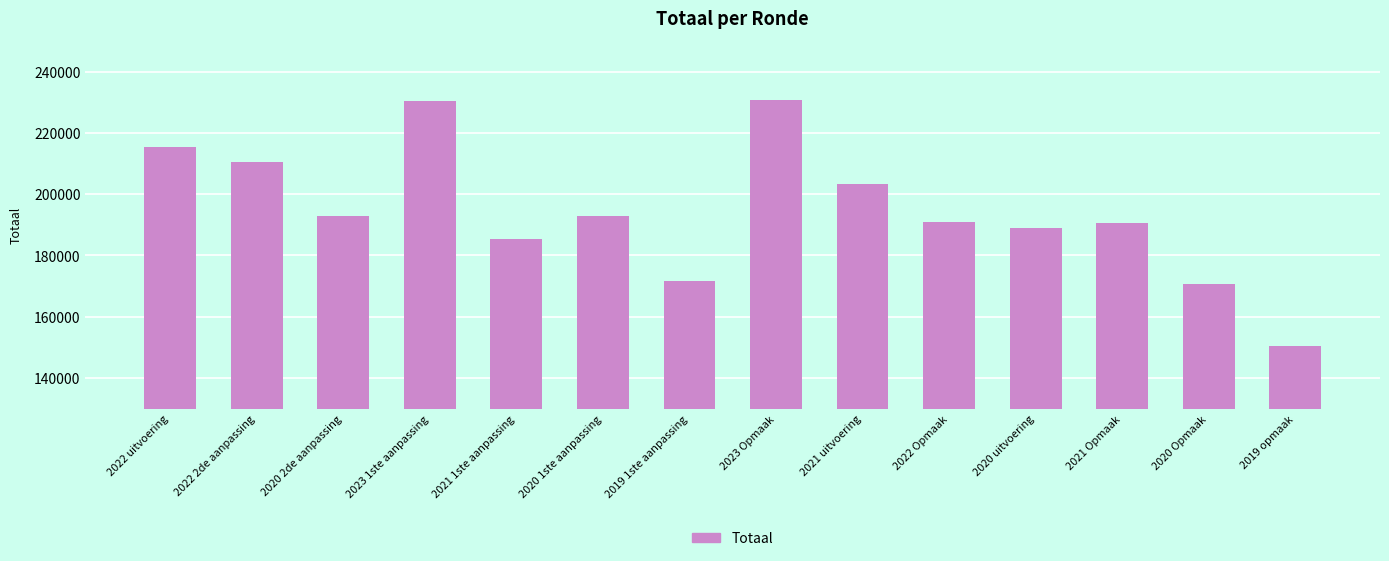

Are the bars grouped side by side (vs. stacked)?

No